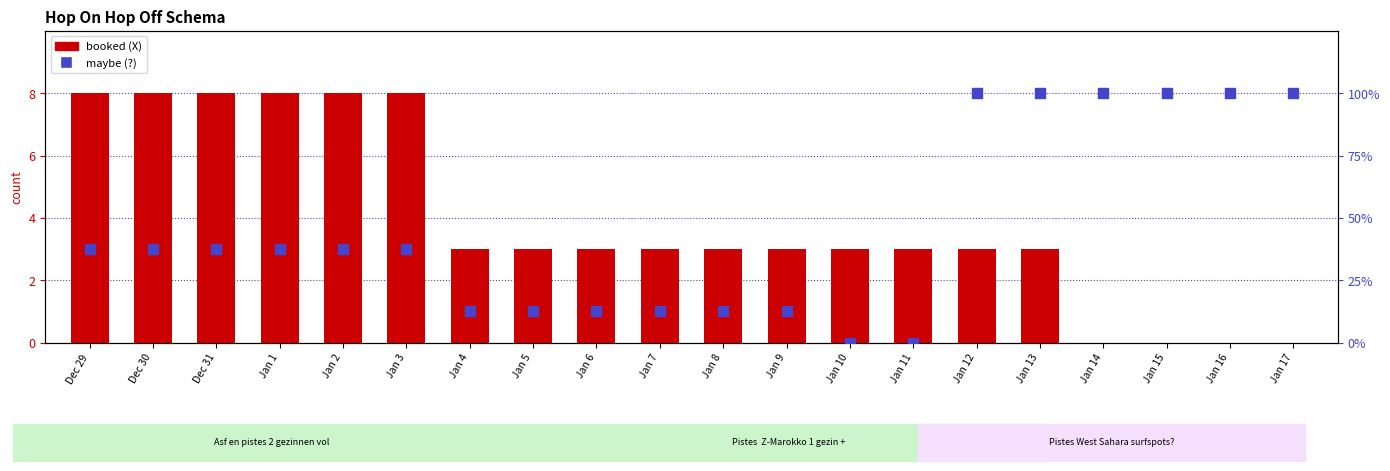

At how many categories does at least one series exceed 48?

6